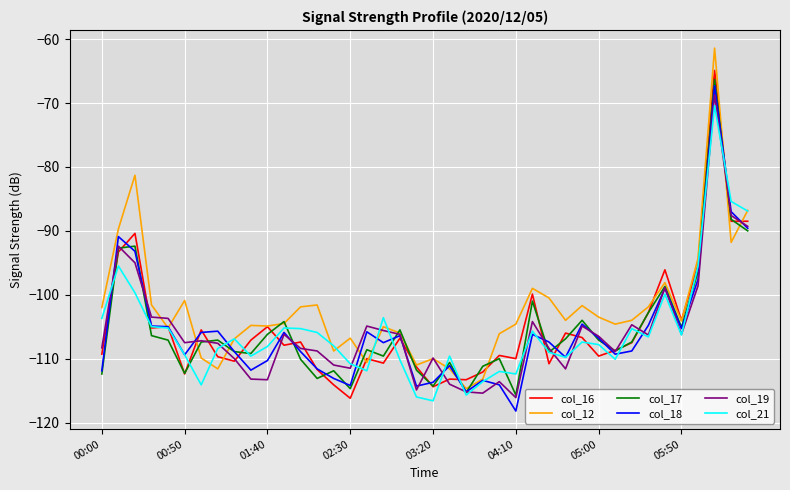

What are all the series names shown in the legend?

col_16, col_12, col_17, col_18, col_19, col_21